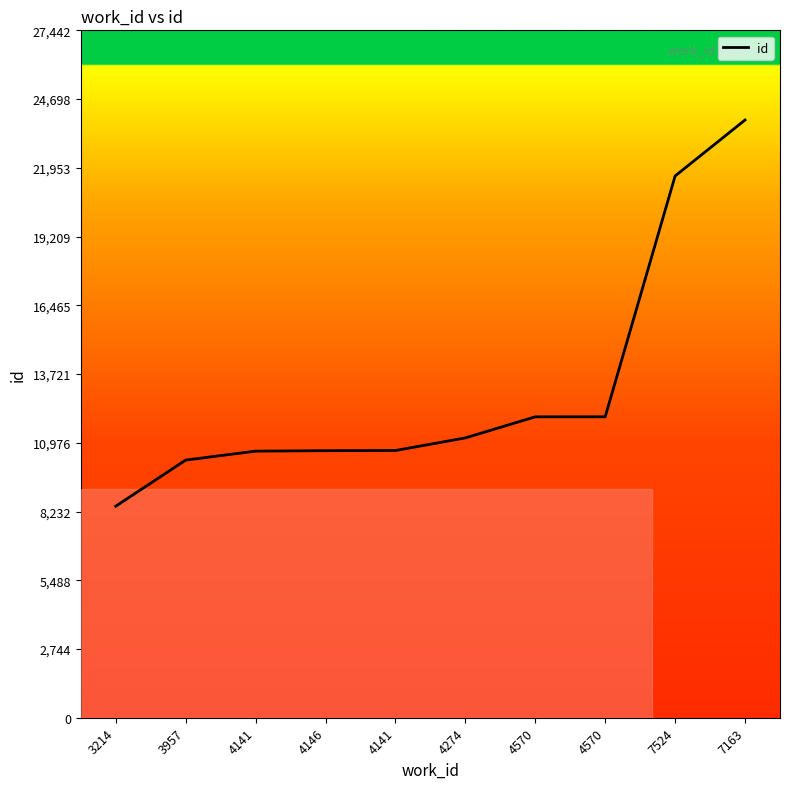

Does the chart display data point markers on the line(s)?

No